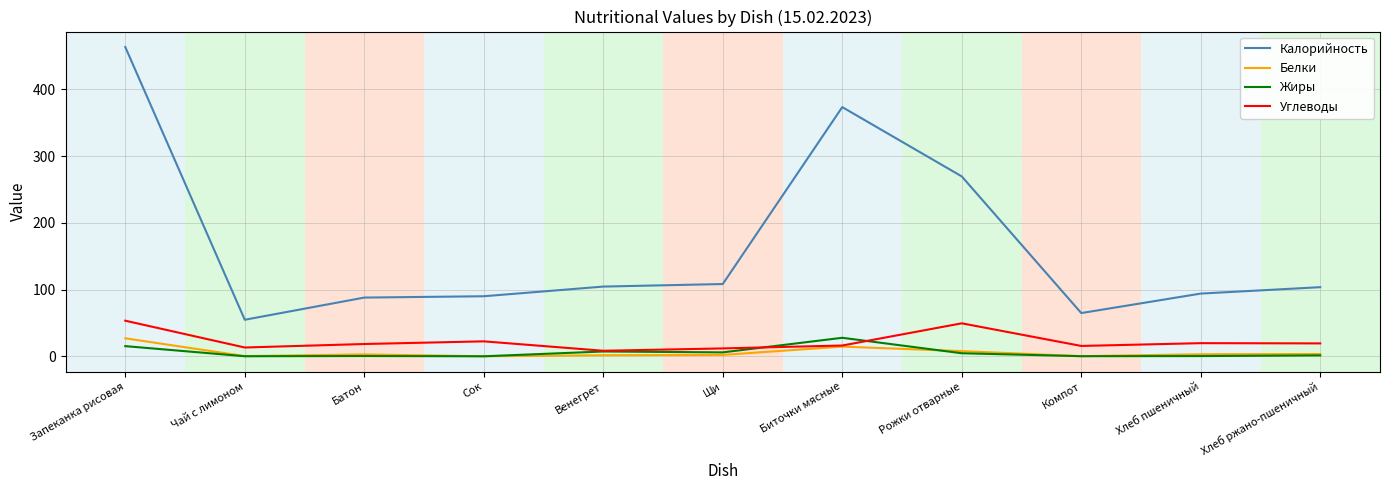

In Белки, how many points are lower than both neighbors (excluding endpoints)?

3